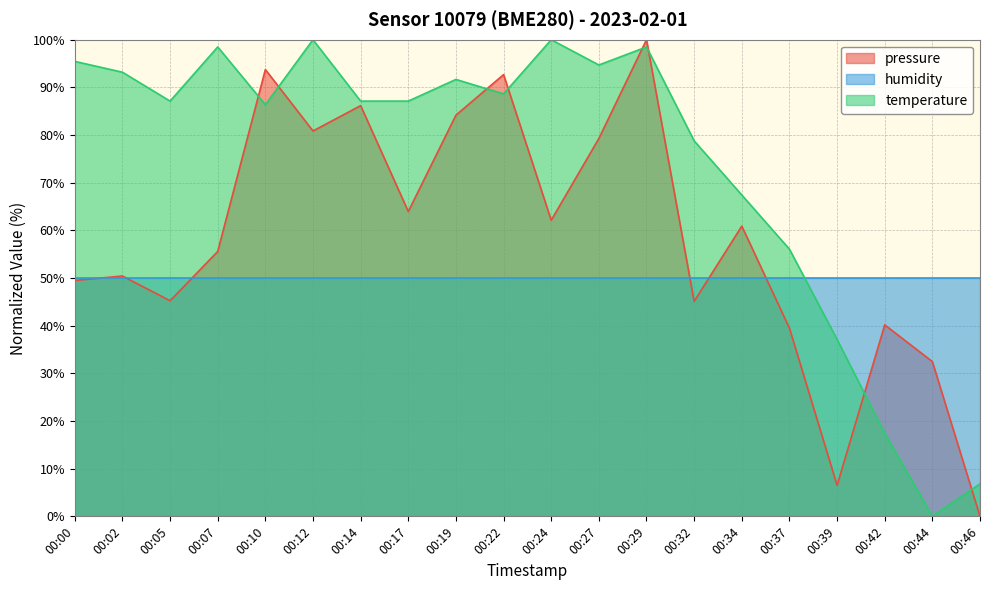

The value of temperature at 00:44 is 0.0. True or false?

True